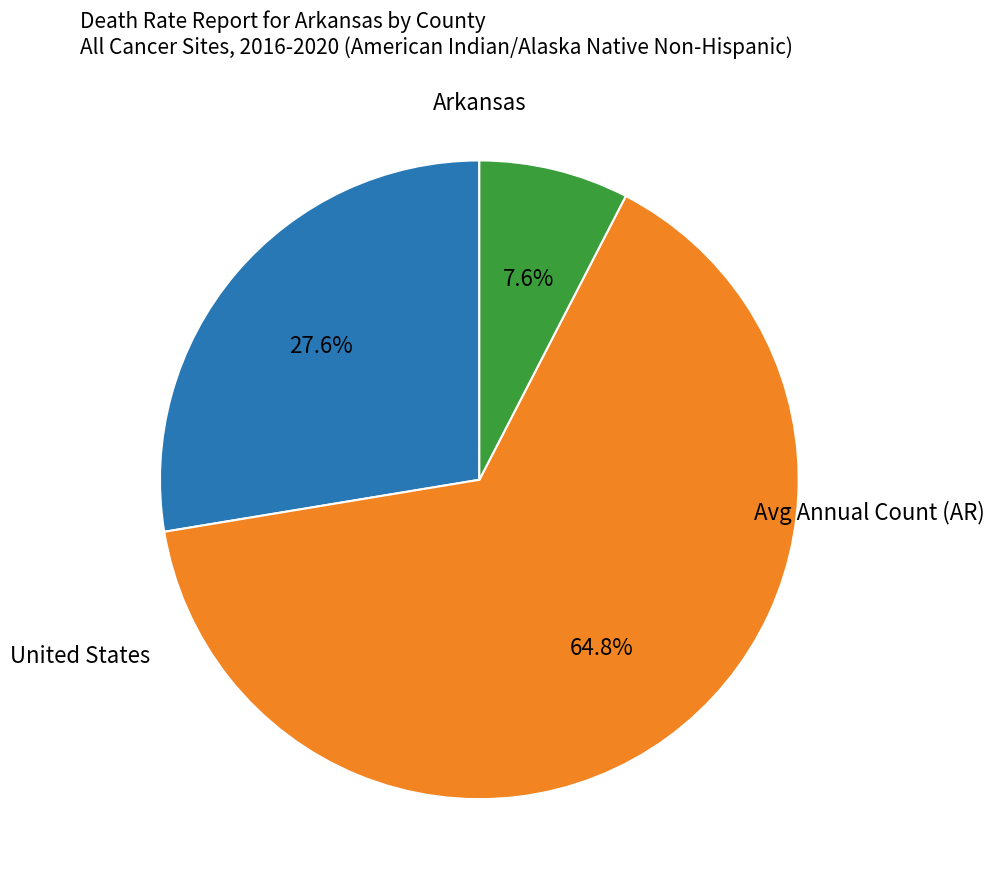

Is there any slice that represents more than half of the pie?

Yes